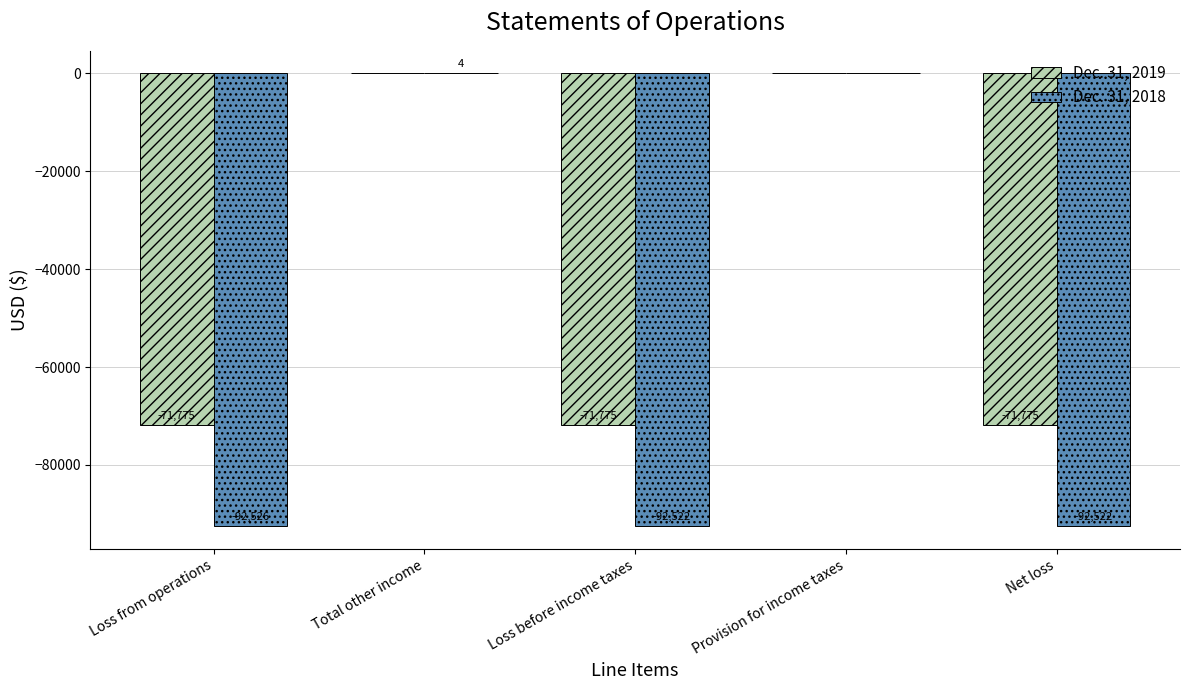

At which category is the sum across all series the highest?

Total other income